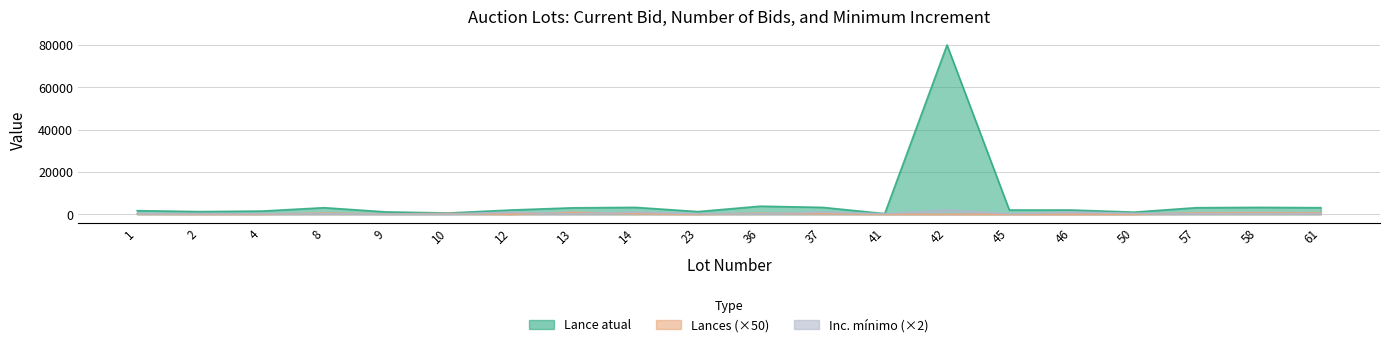

What is the maximum value shown in the chart?

80000